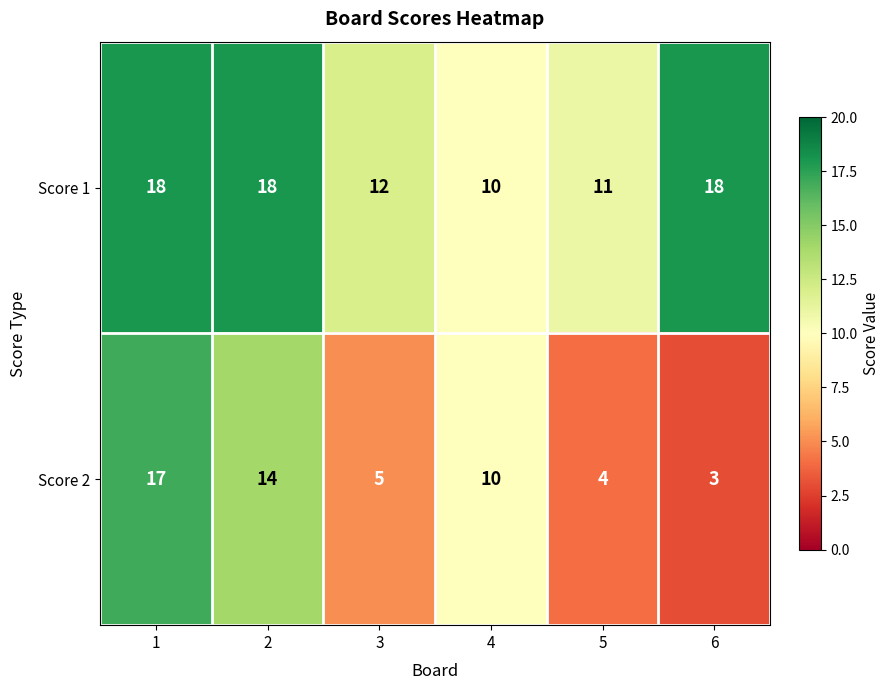

Reading left to right, transcribe all the data shown in this chart.

Score 1: 1=18	2=18	3=12	4=10	5=11	6=18
Score 2: 1=17	2=14	3=5	4=10	5=4	6=3